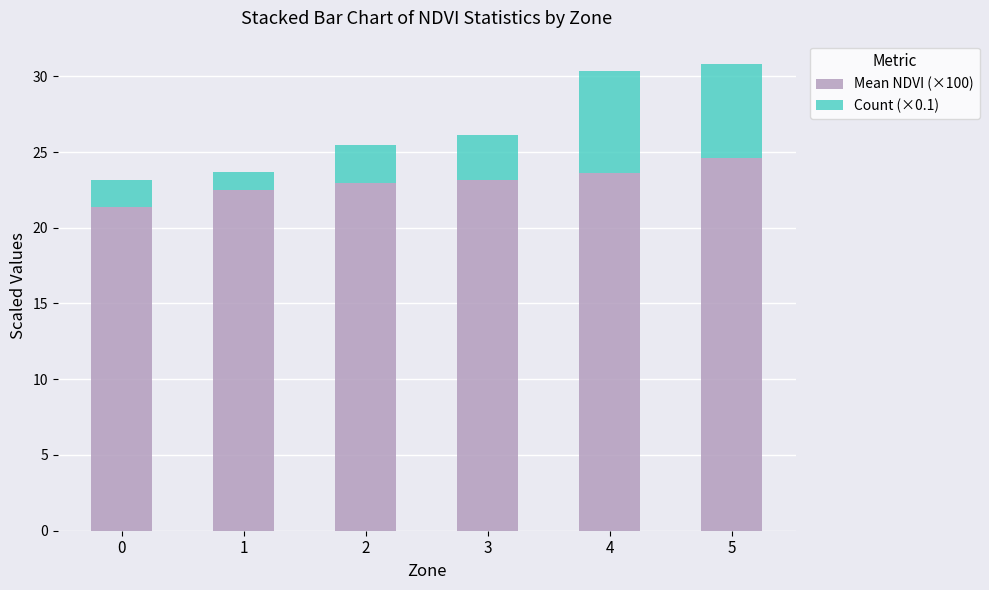

What is the highest value of the Mean NDVI (×100) series?

24.6